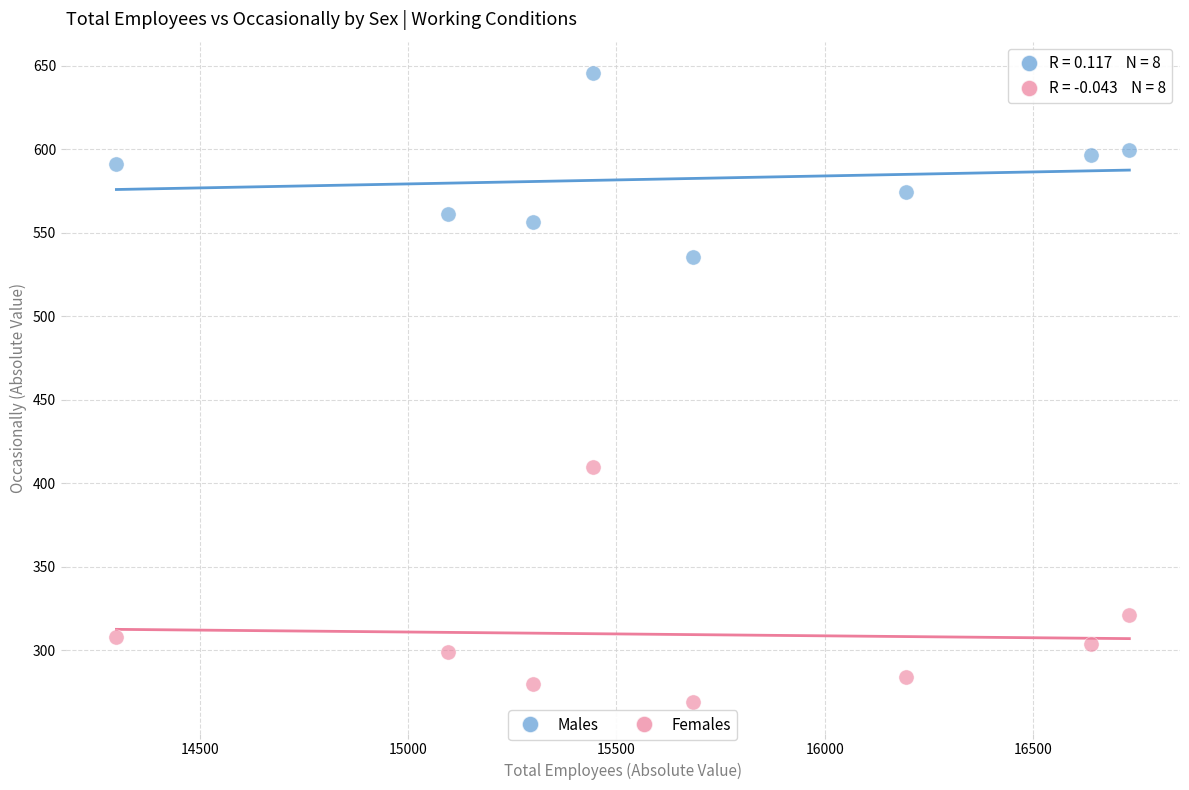

What are all the series names shown in the legend?

Males, Females